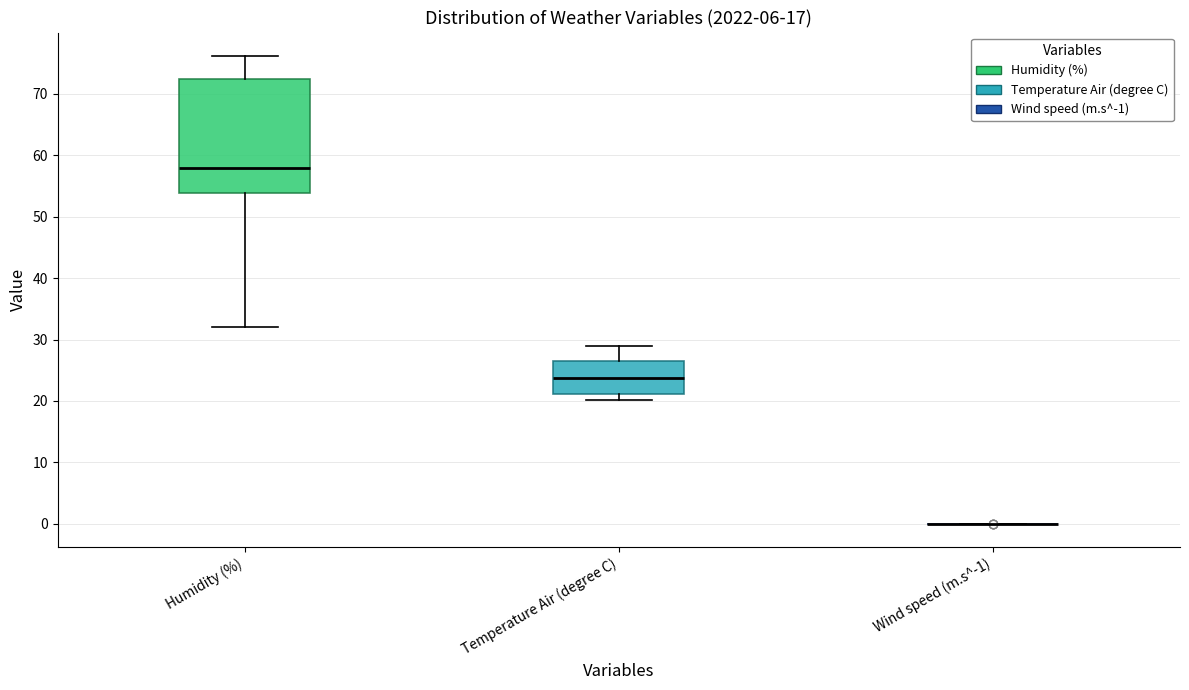

Reading left to right, read every box against the y-axis: the position of its median line, the range the box covers, and the ends of its whiskers. The values are not printed on the chart, so give them approximately, as read against the axis.

Humidity (%): median 58, box 54 to 72, whiskers 32 to 76
Temperature Air (degree C): median 24, box 21 to 27, whiskers 20 to 29
Wind speed (m.s^-1): box collapsed to a line at 0, whiskers 0 to 0